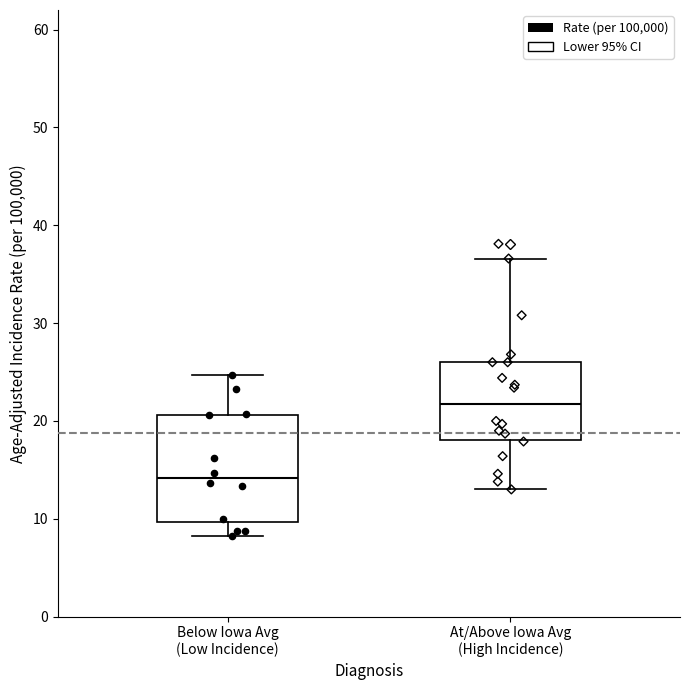

Reading left to right, read every box against the y-axis: the position of its median line, the range the box covers, and the ends of its whiskers. The values are not printed on the chart, so give them approximately, as read against the axis.

Below Iowa Avg (Low Incidence): median 14, box 10 to 21, whiskers 8 to 25
At/Above Iowa Avg (High Incidence): median 22, box 18 to 26, whiskers 13 to 37